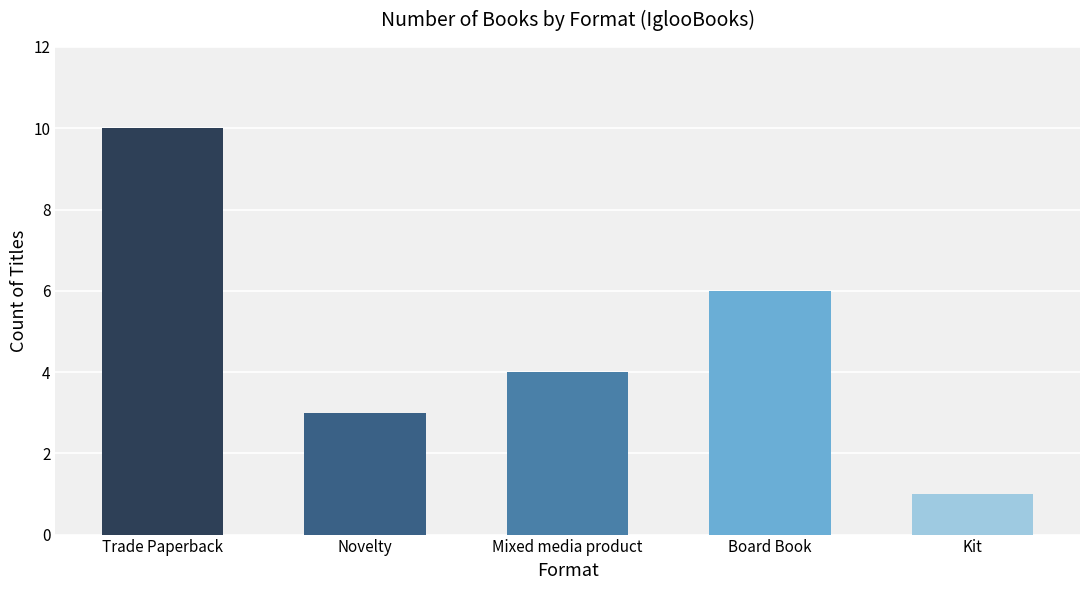

Does the chart contain stacked bars?

No